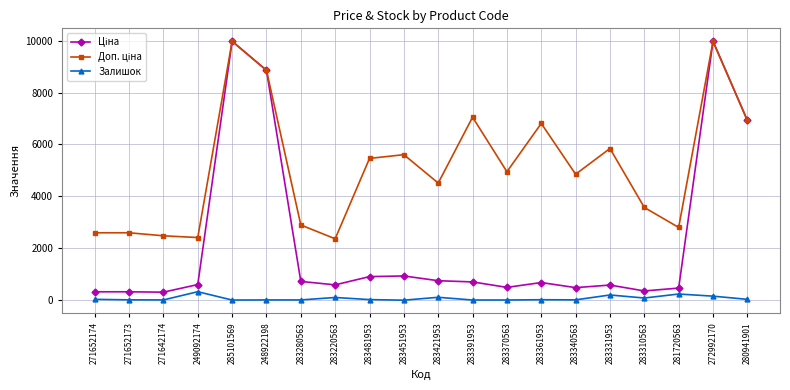

True or false: Залишок has more than 2 interior local peaks.

True